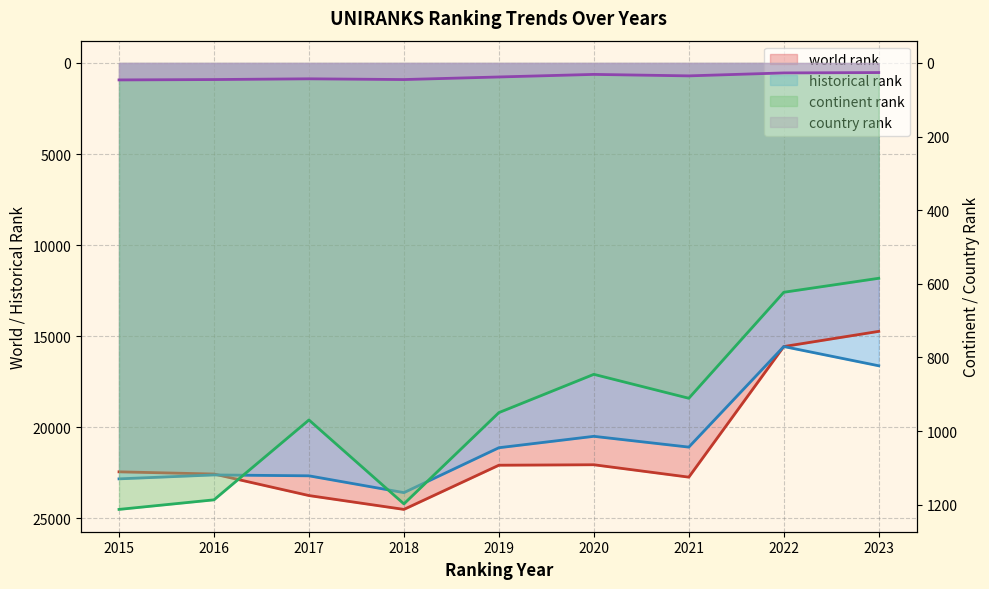

Is it true that world rank equals 22567.0 at 2016?

True